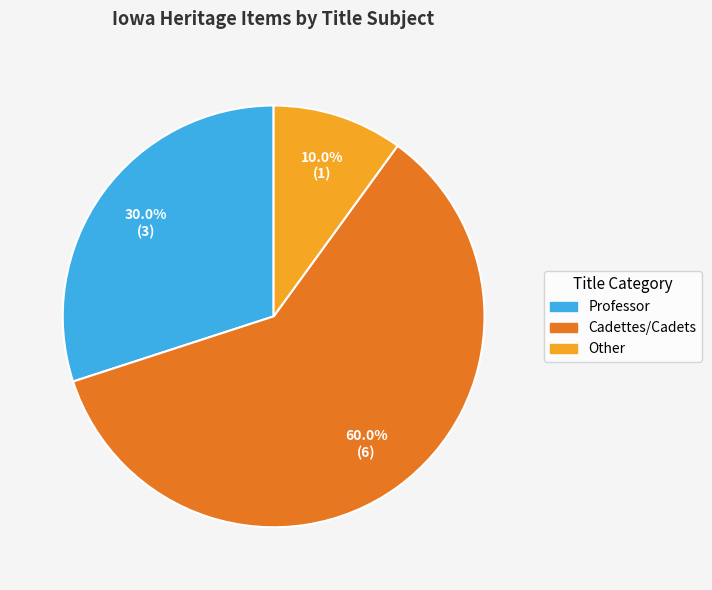

What percentage do Other and Professor together represent?

40.0%